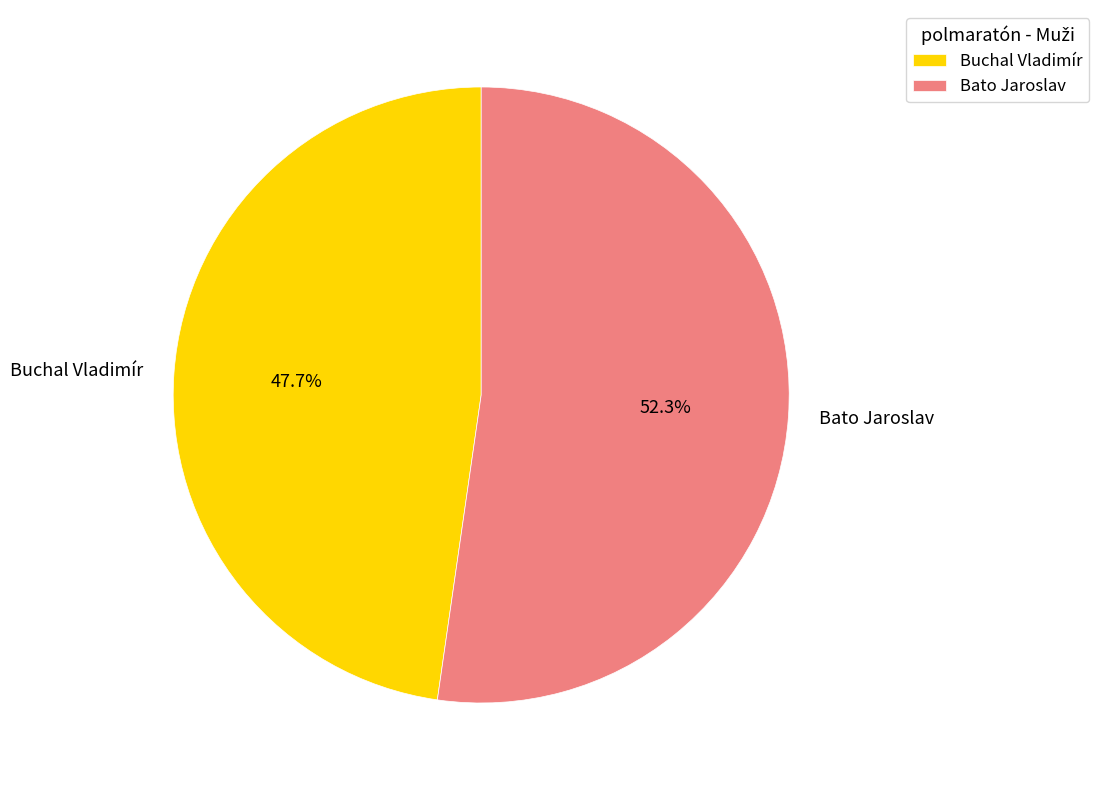

Which slice is the largest?

Bato Jaroslav